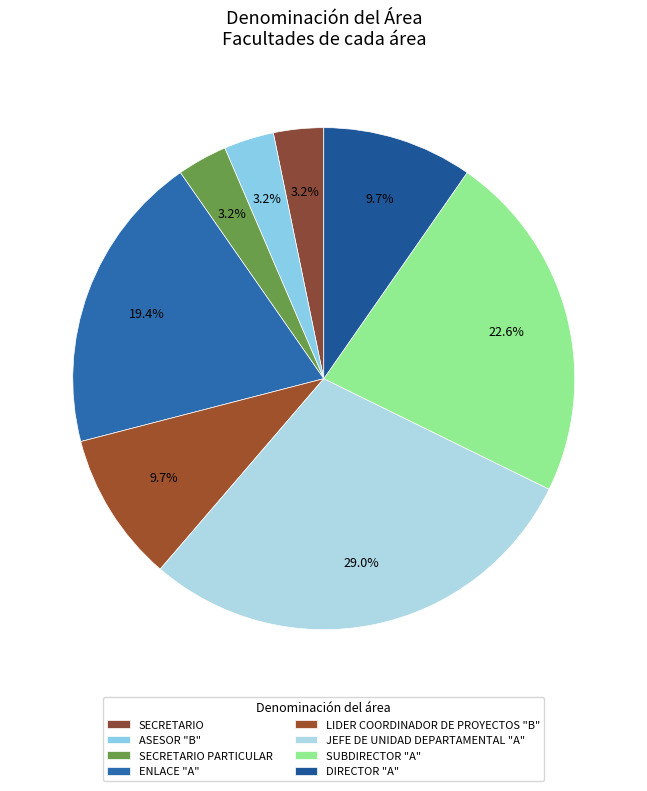

To the nearest percent, what portion does JEFE DE UNIDAD DEPARTAMENTAL "A" represent?

29%